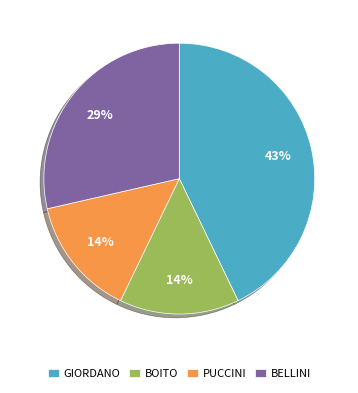

True or false: BELLINI accounts for 29% of the total.

True